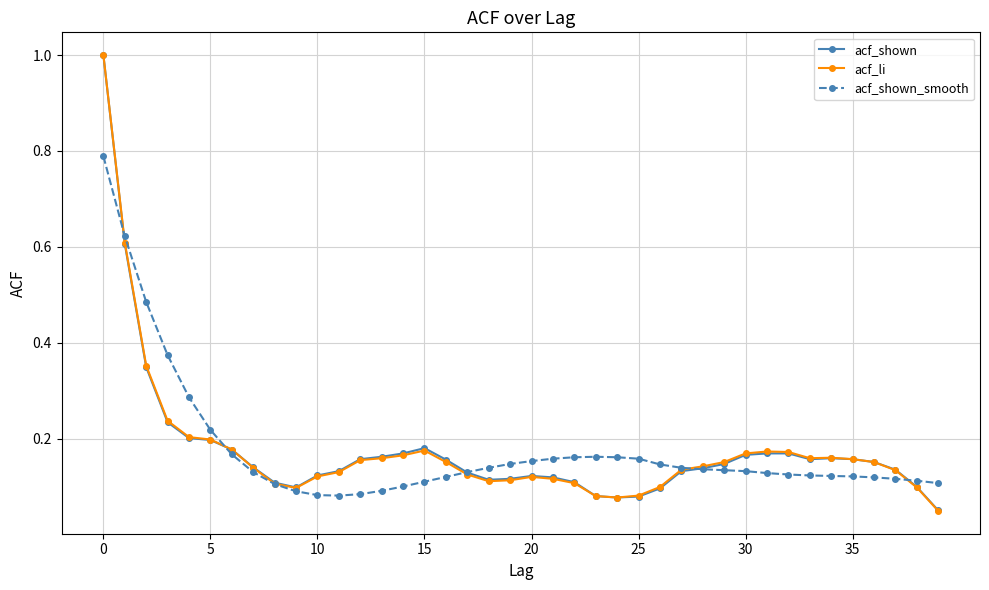

Rank the series by their average value, from lowest to highest.

acf_li, acf_shown, acf_shown_smooth